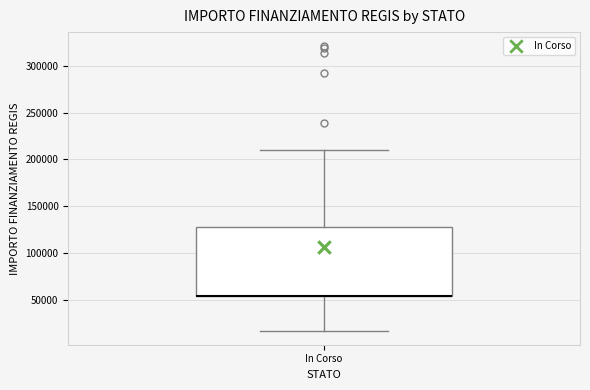

Where is the upper edge of the box for In Corso on the y-axis? The values are not printed on the chart, so give them approximately, as read against the axis.

130000